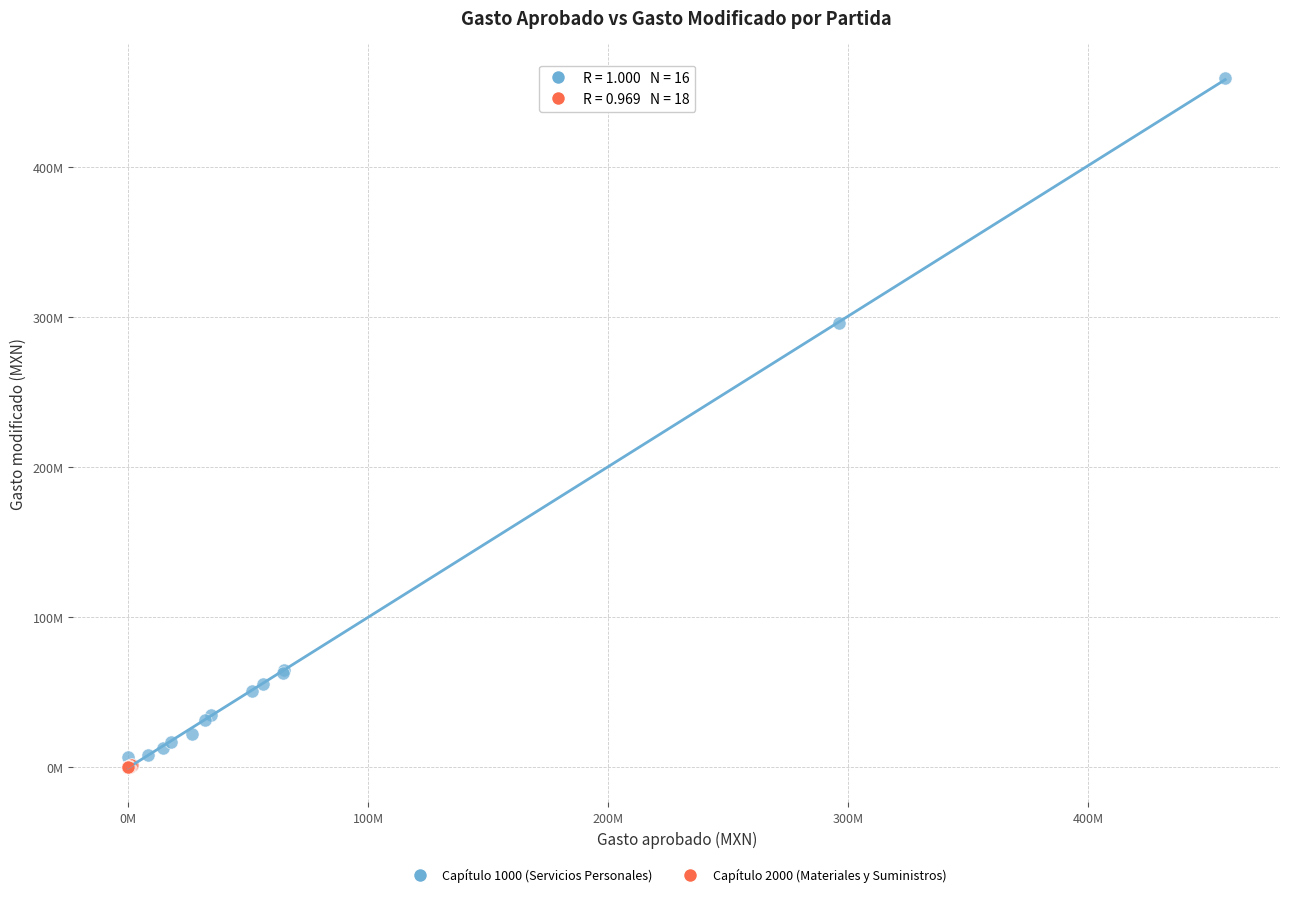

What are all the series names shown in the legend?

Capítulo 1000 (Servicios Personales), Capítulo 2000 (Materiales y Suministros)